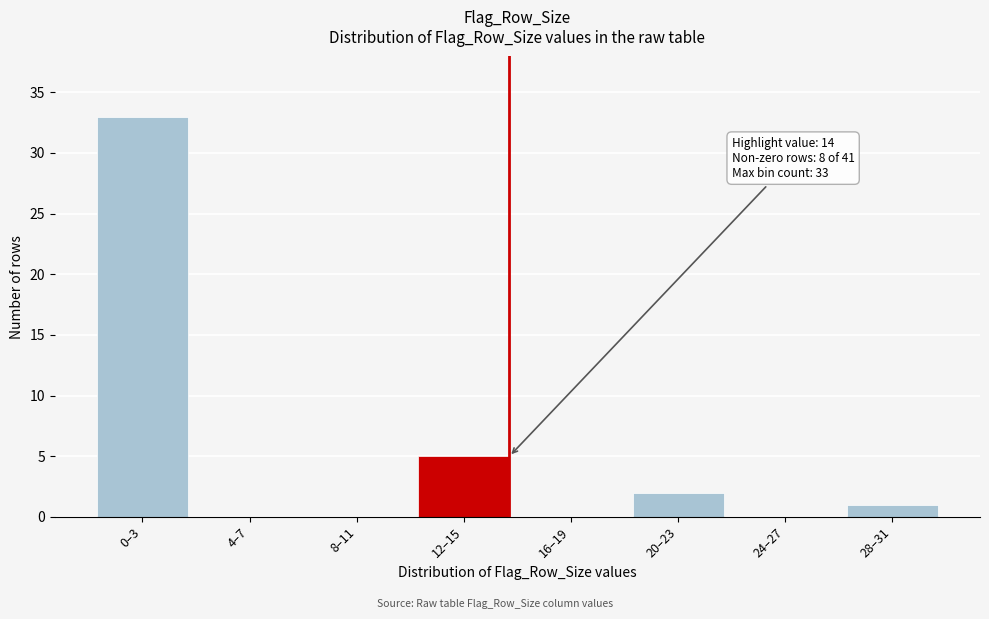

Reading left to right, extract all data points from this chart.

0–3=33	4–7=0	8–11=0	12–15=5	16–19=0	20–23=2	24–27=0	28–31=1